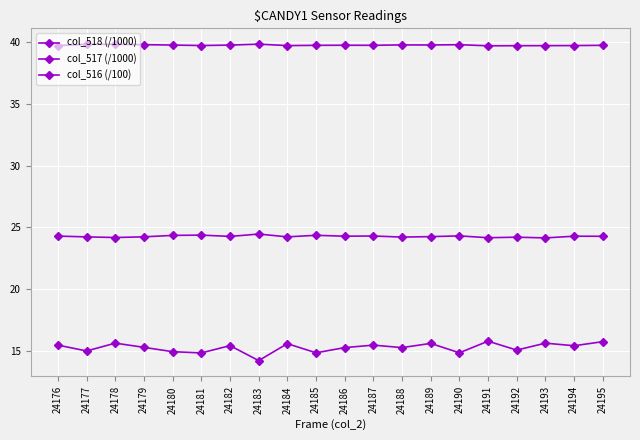

Does the chart have visible grid lines?

Yes